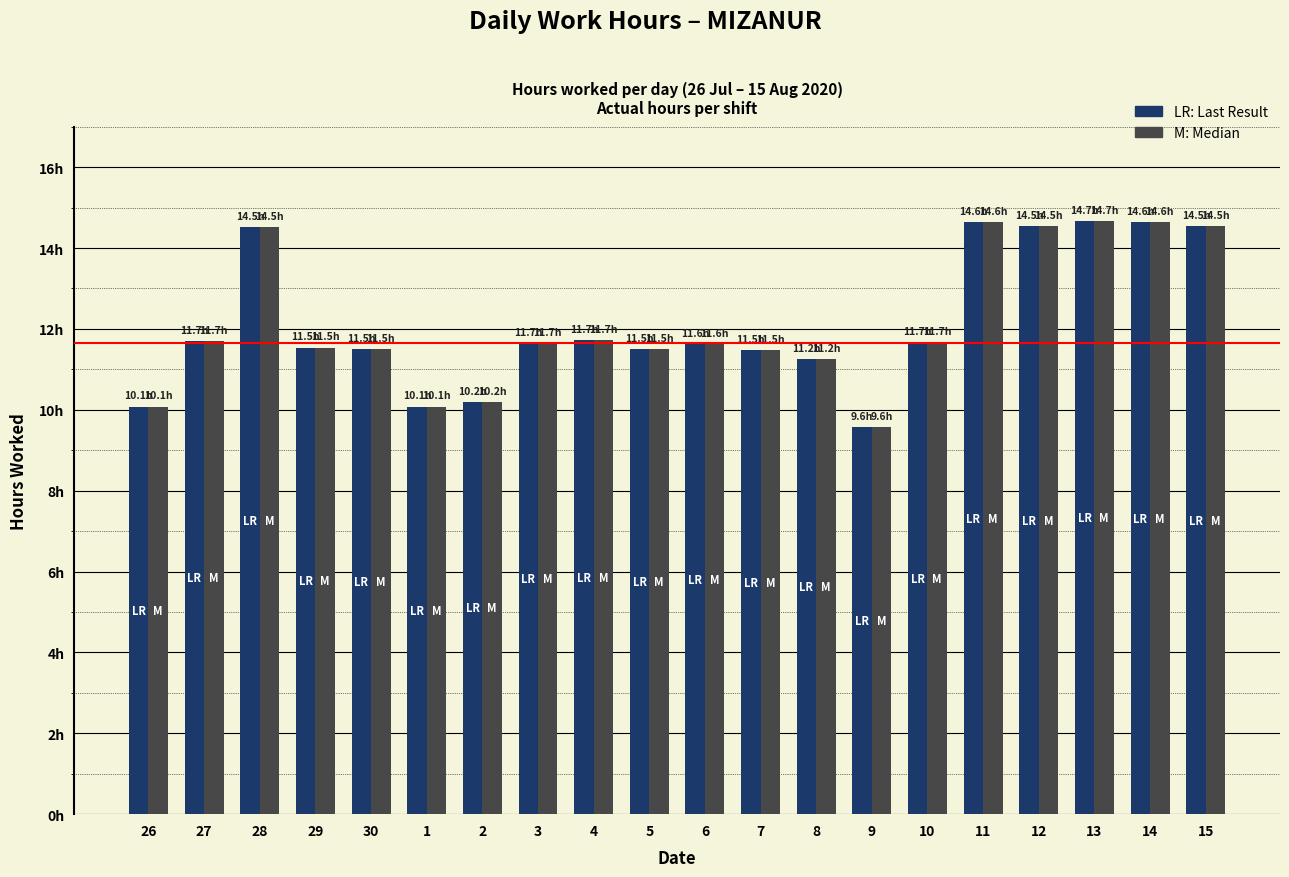

Does the chart contain stacked bars?

No